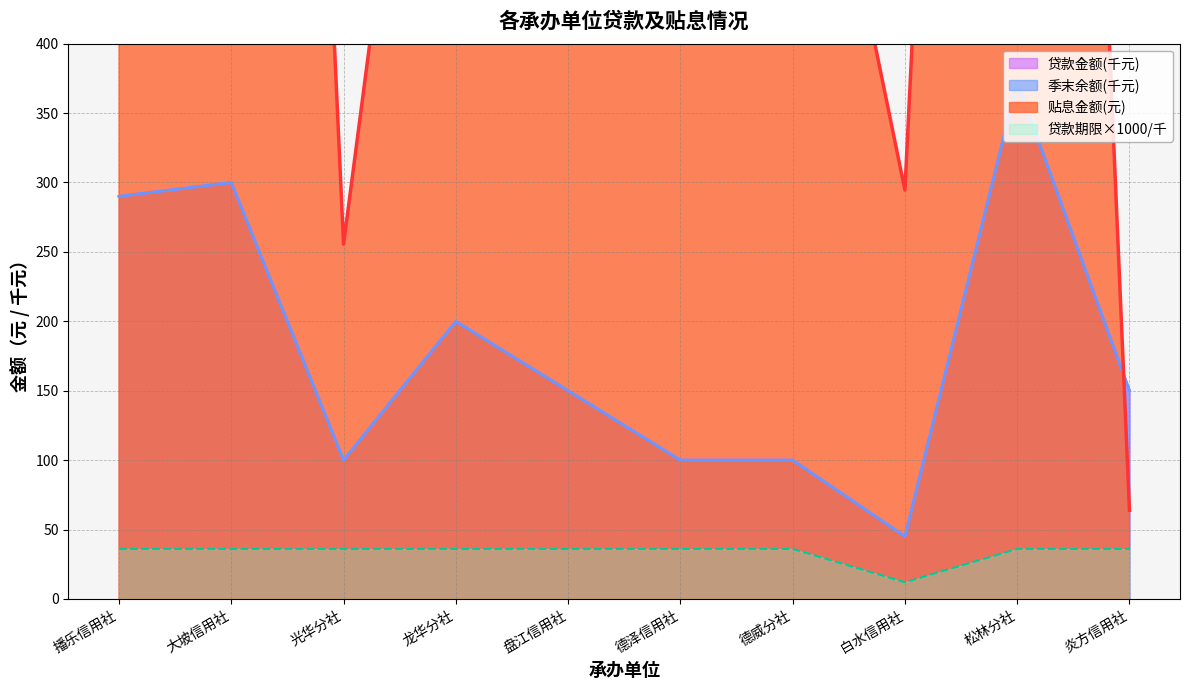

Reading left to right, transcribe all the data shown in this chart.

贷款金额: 290.0	300.0	100.0	200.0	150.0	100.0	100.0	45.0	372.0	150.0
季末贷款余额: 290.0	300.0	100.0	200.0	150.0	100.0	100.0	45.0	372.0	150.0
贴息金额: 2733.3	2024.4	255.6	875.0	969.8	598.9	688.2	294.5	1949.5	63.9
贷款期限: 36.0	36.0	36.0	36.0	36.0	36.0	36.0	12.0	36.0	36.0